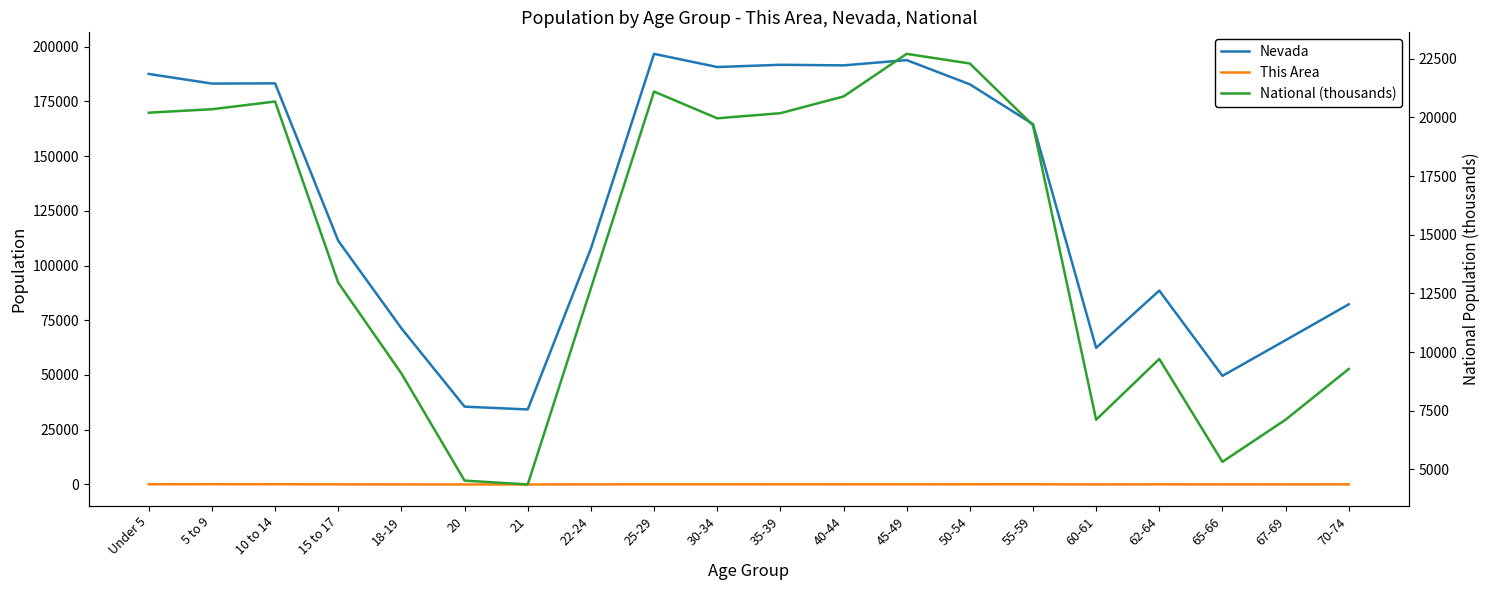

True or false: Nevada and National (thousands) intersect in this chart.

False